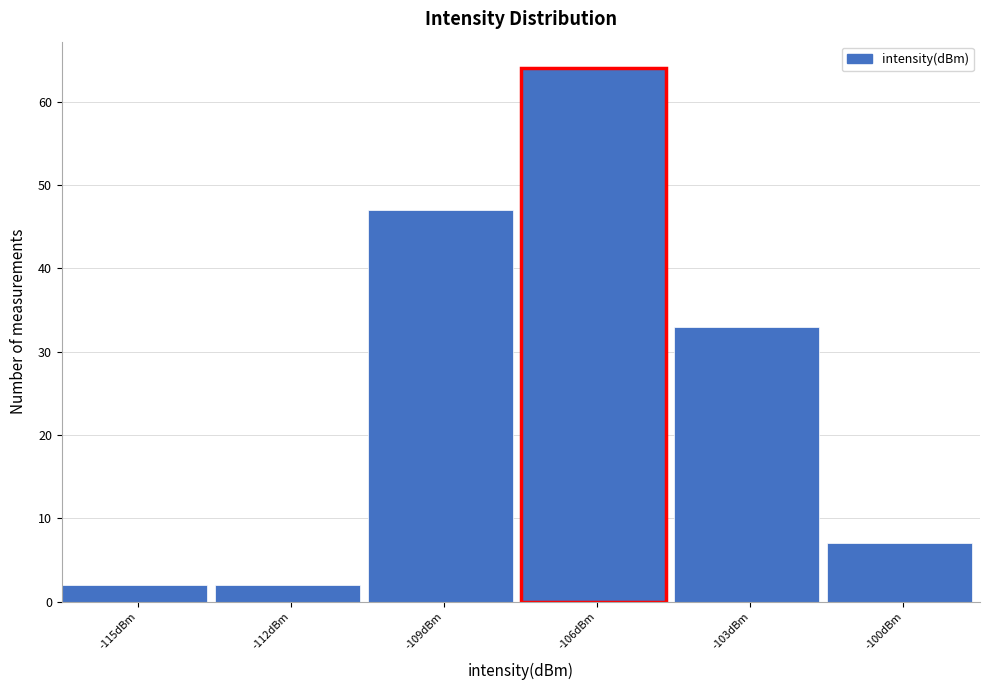

Reading right to left, list all the values displayed in this chart.

-100dBm=7	-103dBm=33	-106dBm=64	-109dBm=47	-112dBm=2	-115dBm=2